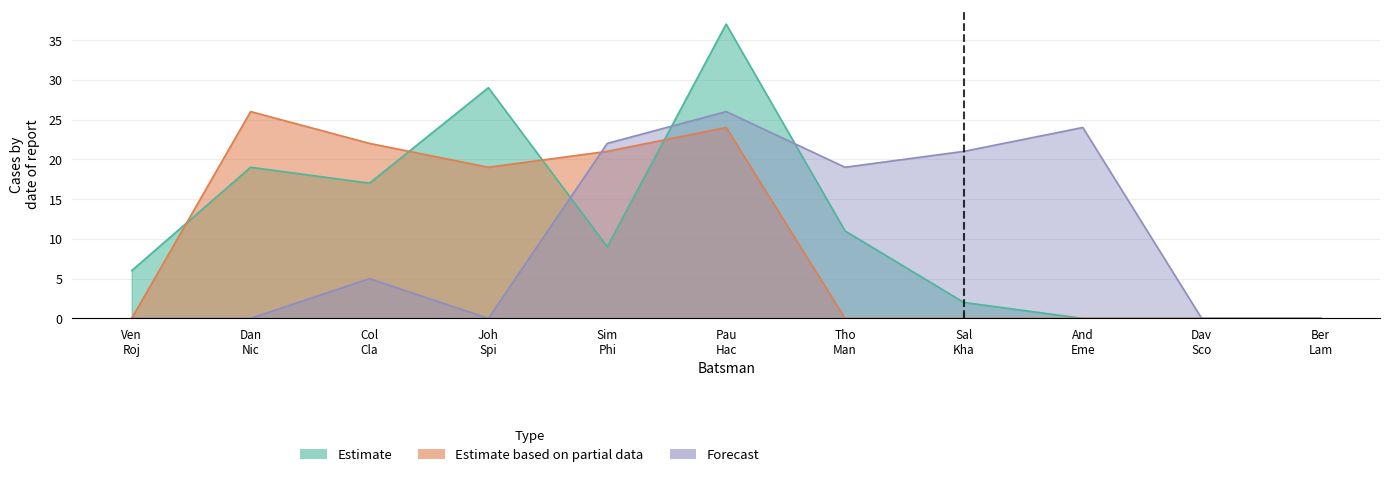

What is the spread (max minus min) of values at And Eme?

24